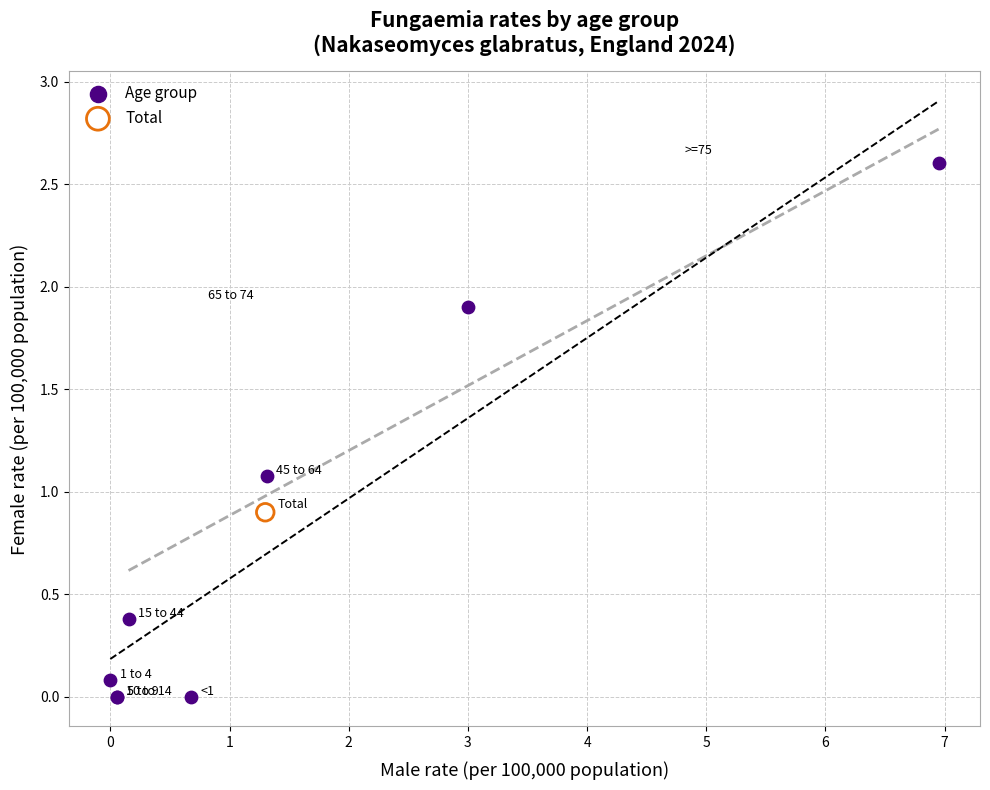

What are all the series names shown in the legend?

Age group, Total